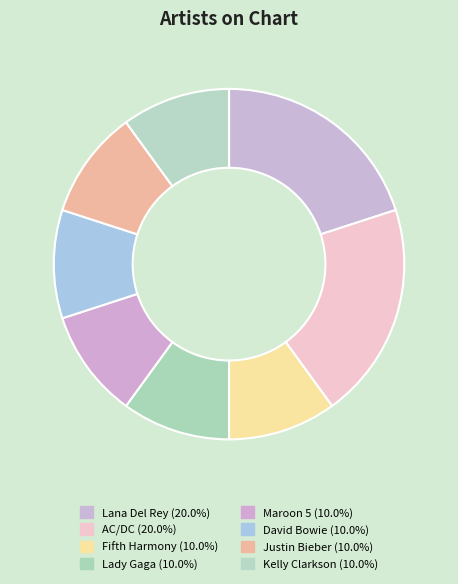

Does Lana Del Rey account for over 50% of the chart?

No